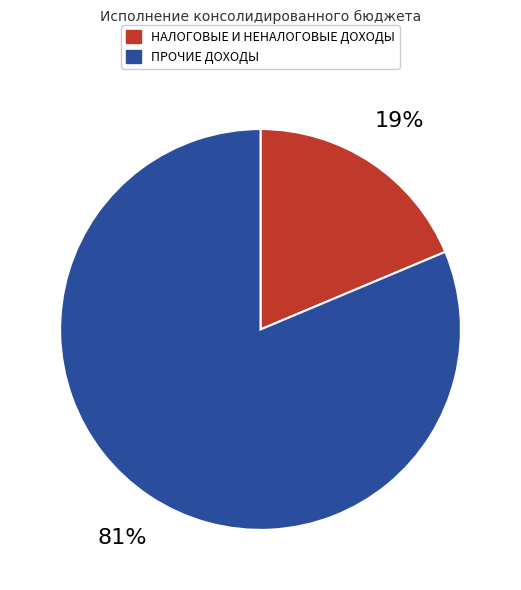

To the nearest percent, what is the average slice percentage?

50%